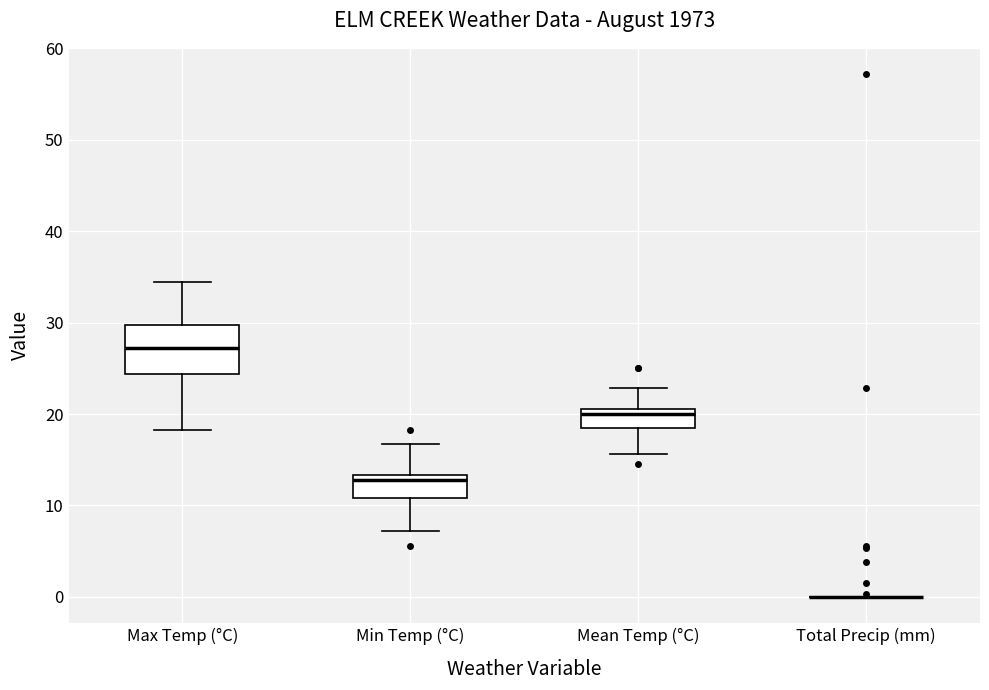

Comparing the boxes themselves (not the whiskers), which one is the tallest?

Max Temp (°C)